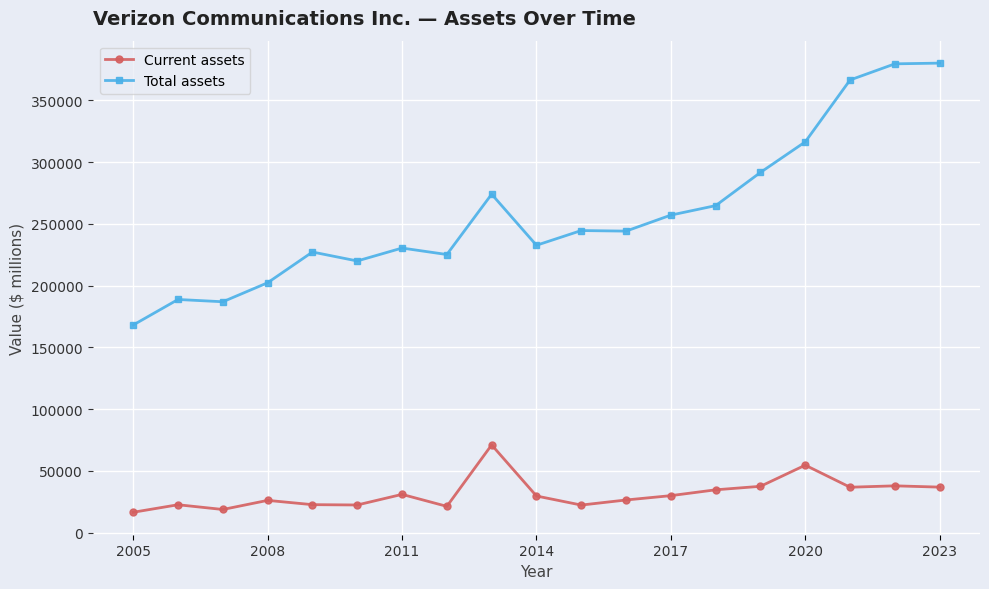

List the series in order of their overall mean, lowest first.

Current assets, Total assets